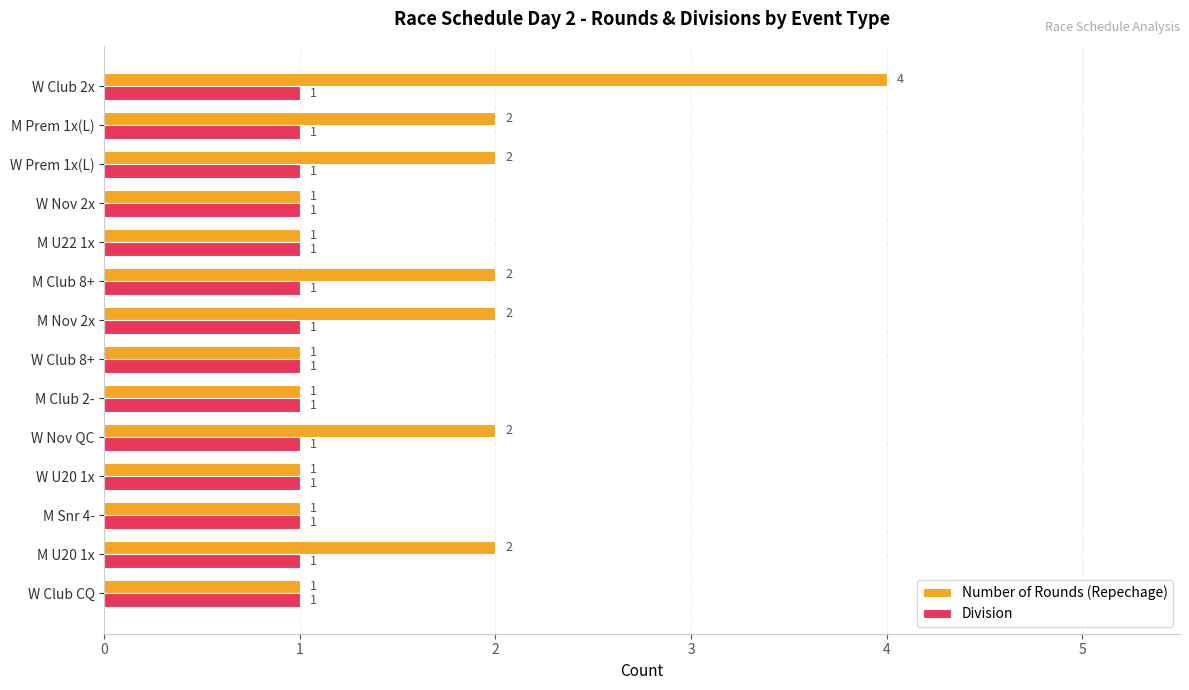

How many Number of Rounds (Repechage) values are between 1 and 2?

13